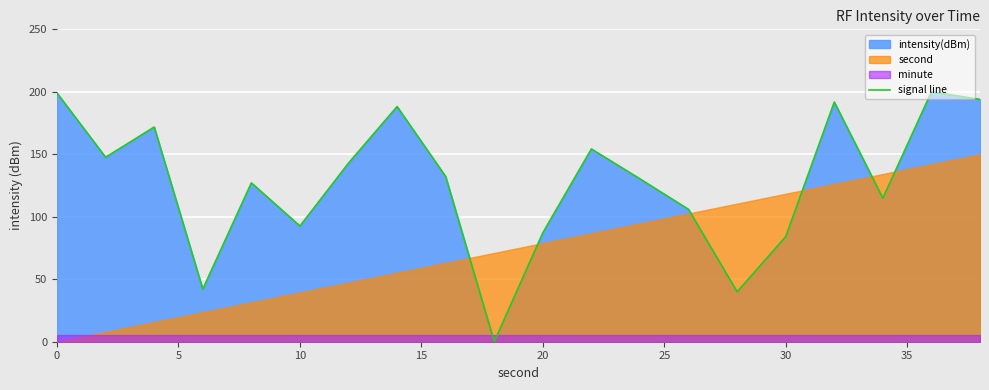

The value of signal line at 10 is 92.6. True or false?

True